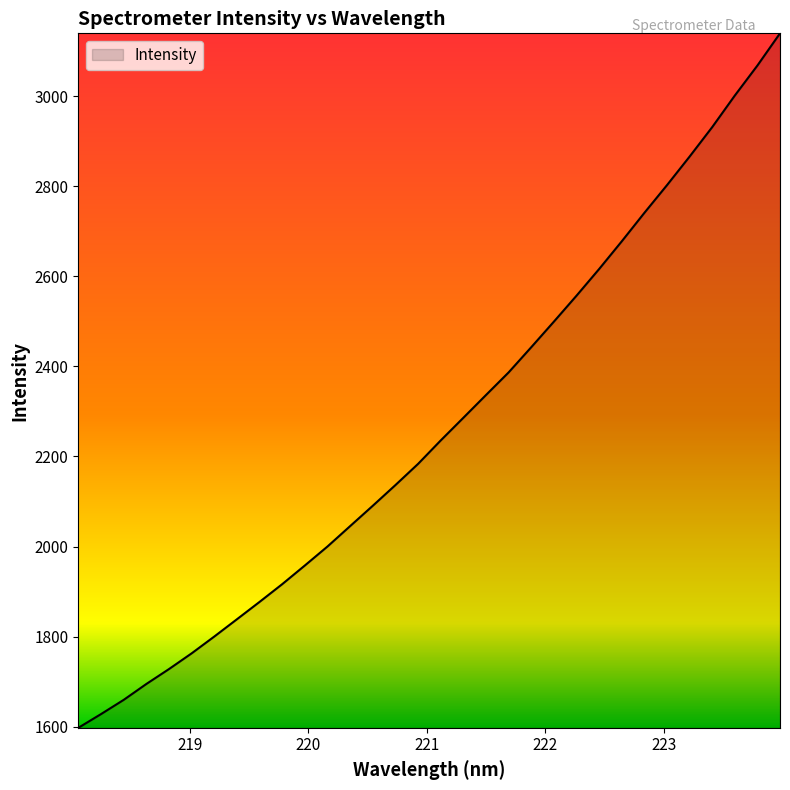

What is the difference between the maximum and minimum values?

1541.8